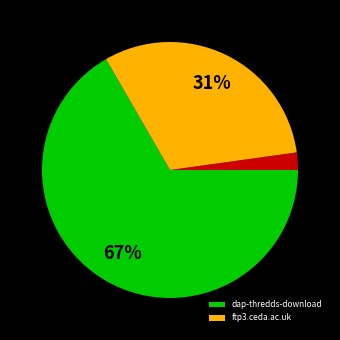

Does any single category account for the majority?

Yes